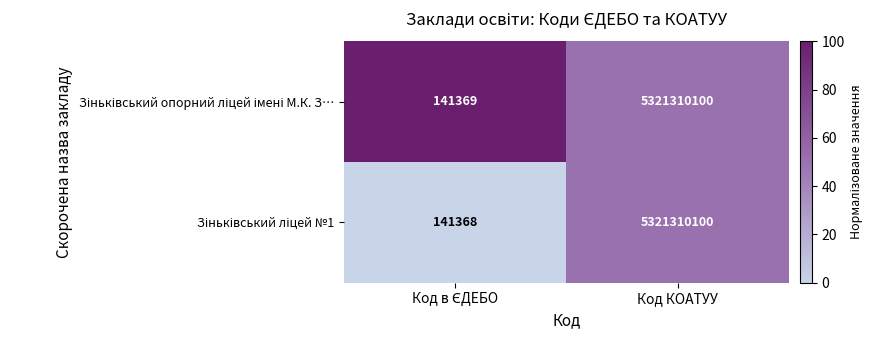

At which category is the sum across all series the highest?

Код КОАТУУ